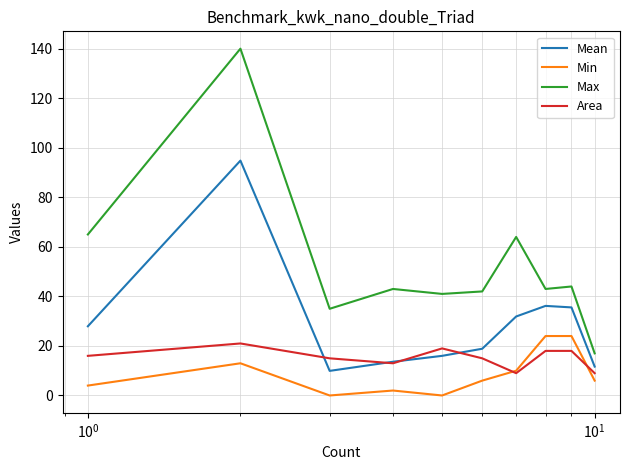

Which series has the widest spread of values?

Max